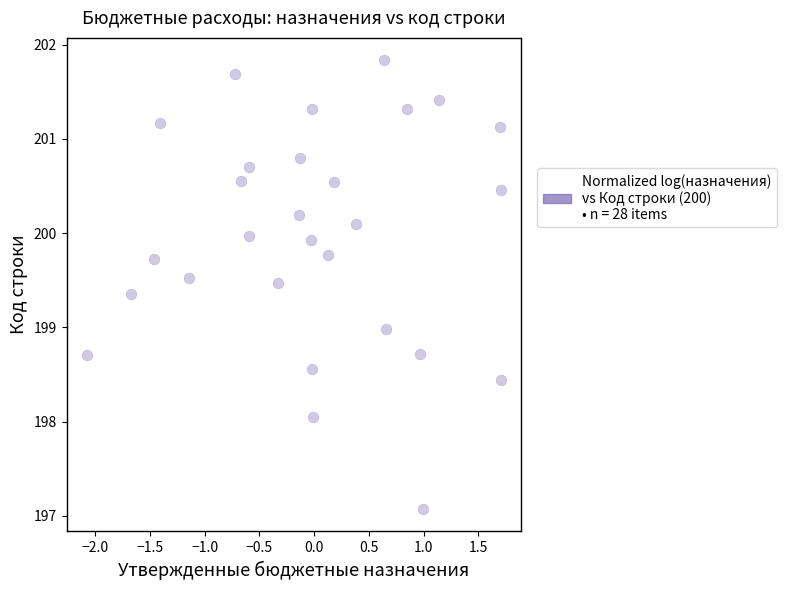

What is the range of Y values (max minus min)?

4.8